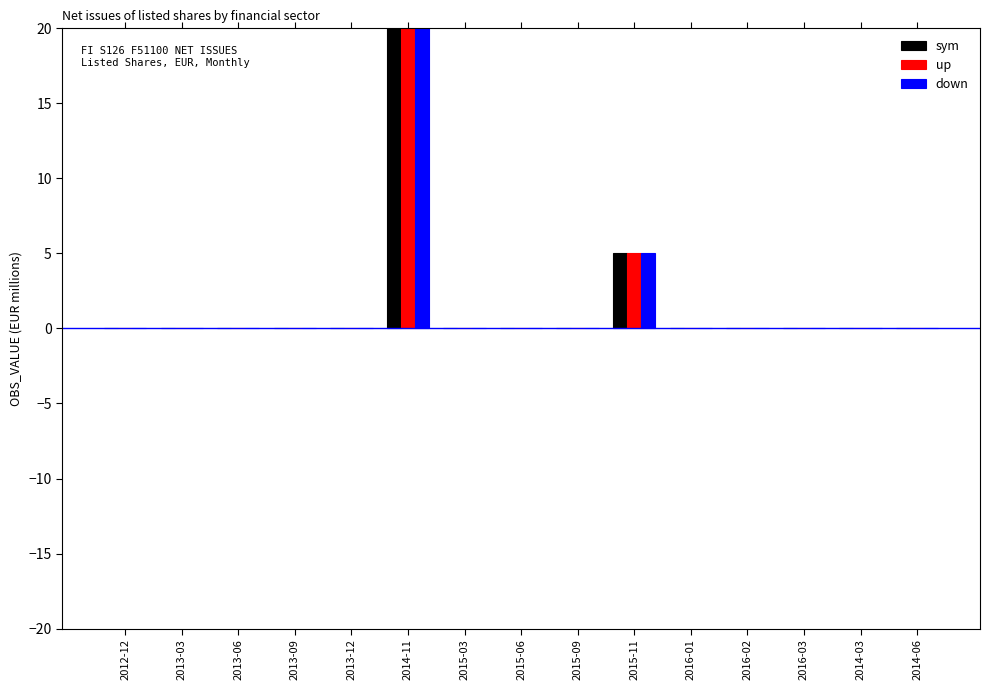

How many bars are there in each group?

3